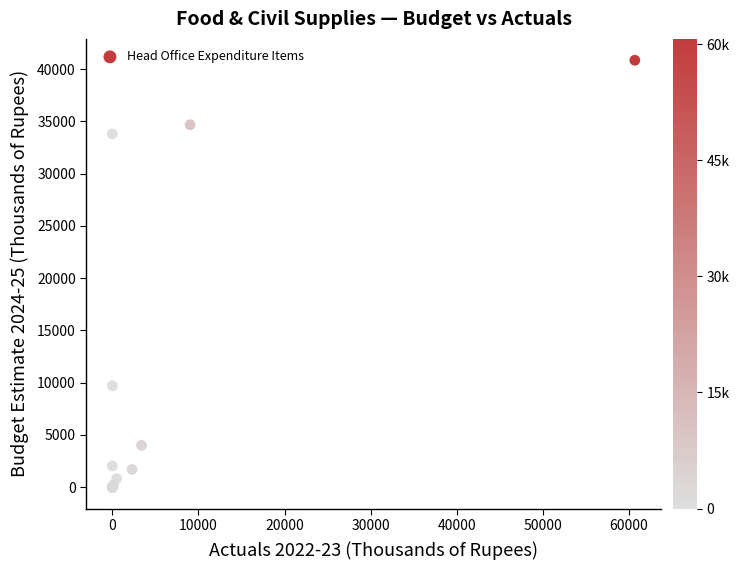

What Y value in the scatter plot is closest to 20420?

9700